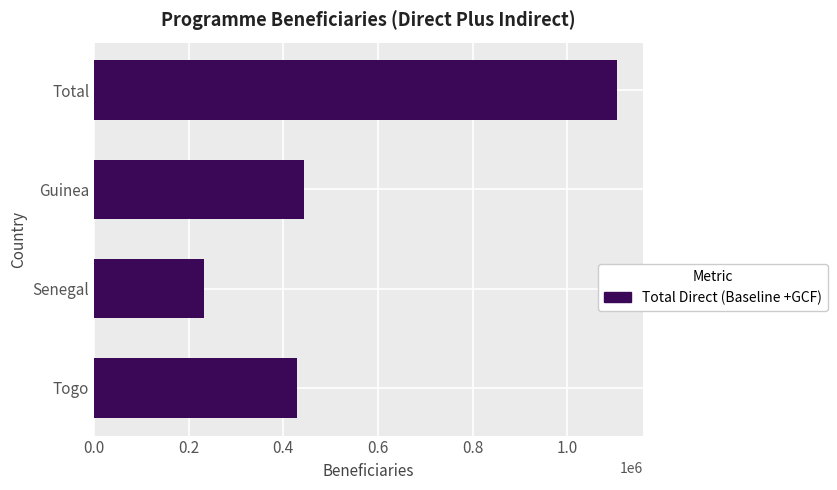

List the labels in order of value, largest first.

Total, Guinea, Togo, Senegal